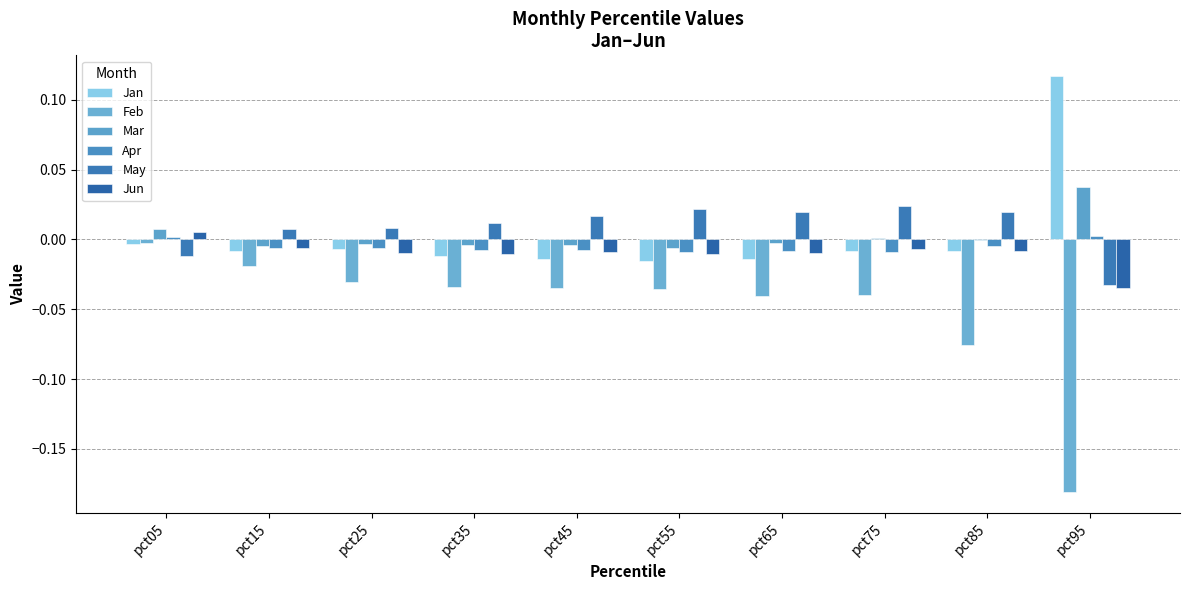

Between pct15 and pct55, which series saw the biggest shift?

Feb